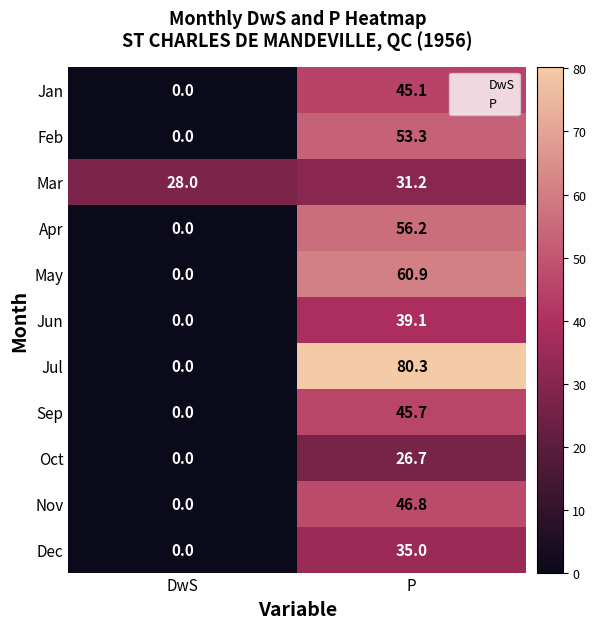

What is the difference between the maximum and minimum values in the Jul series?

80.3